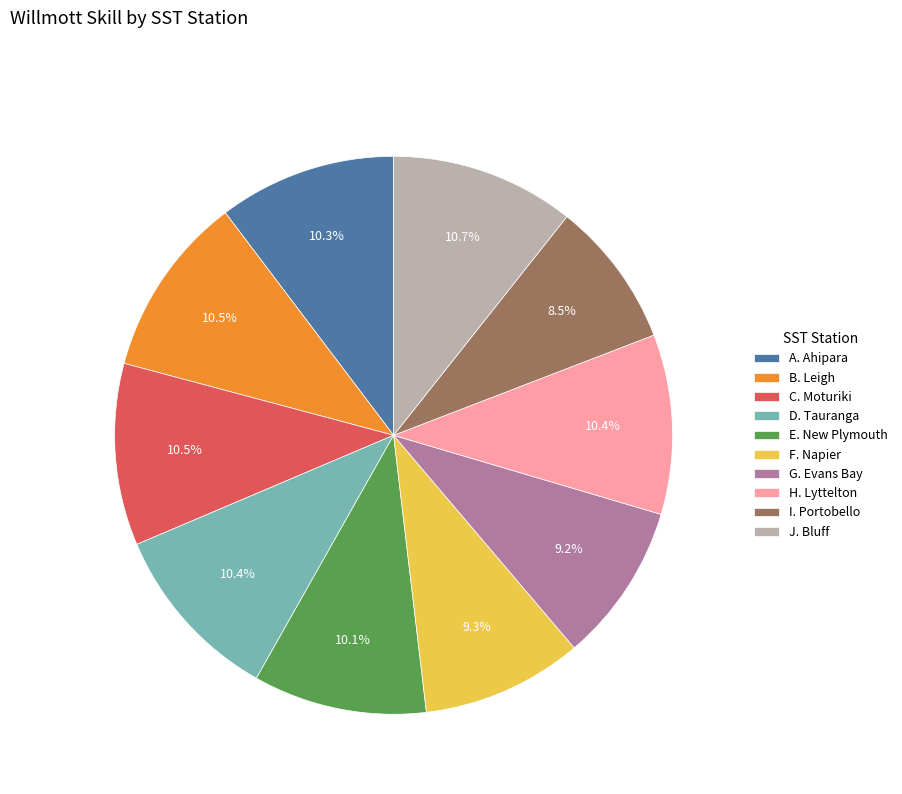

Is there a majority slice in this chart?

No